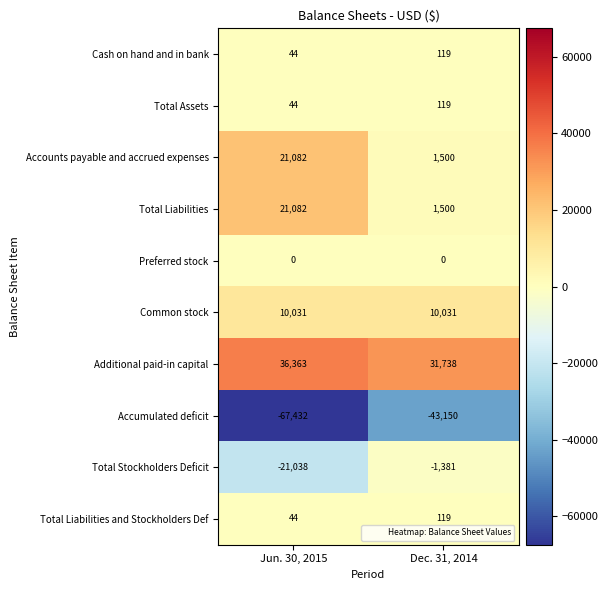

Which series changed the most between Jun. 30, 2015 and Dec. 31, 2014?

Accumulated deficit